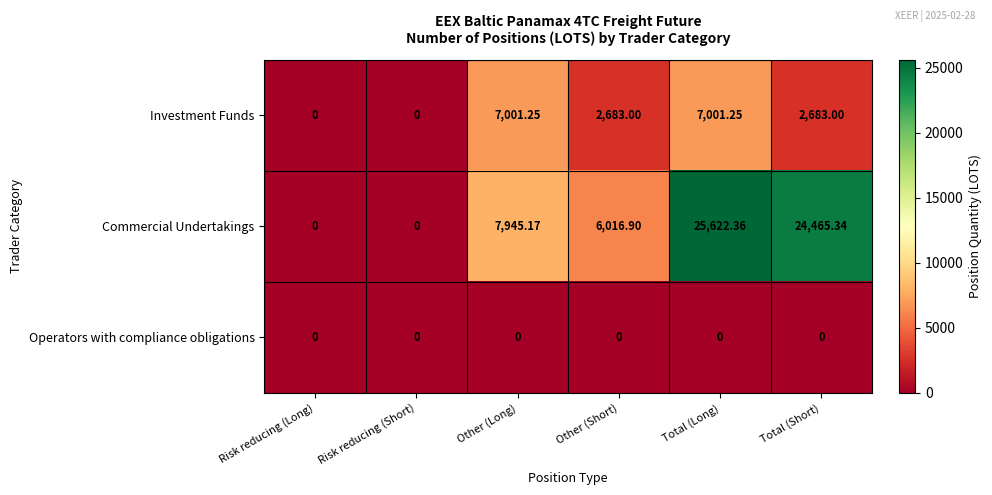

At which label does Investment Funds first exceed 2683?

Other (Long)